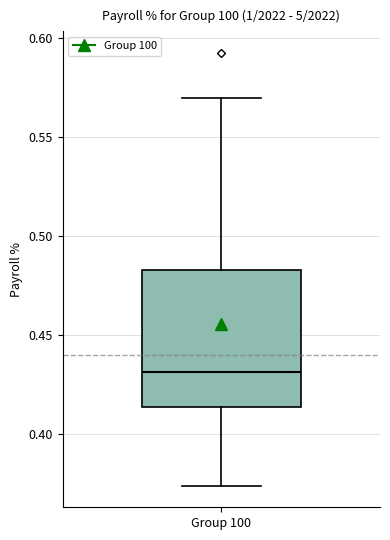

Transcribe this box plot: give where the median line is, the range the box spans, and where the two whiskers end, as read against the y-axis. The values are not printed on the chart, so give them approximately, as read against the axis.

median 0.430, box 0.415 to 0.485, whiskers 0.375 to 0.570